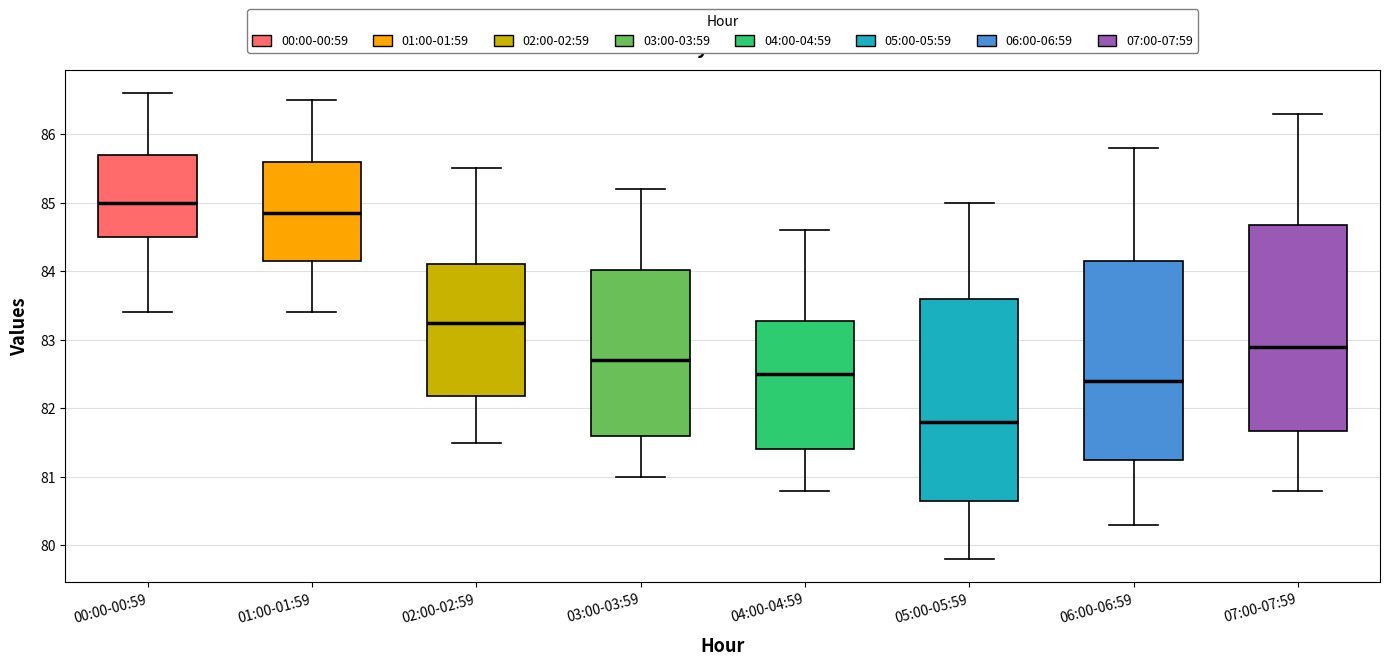

Which box has the highest median line?

00:00-00:59